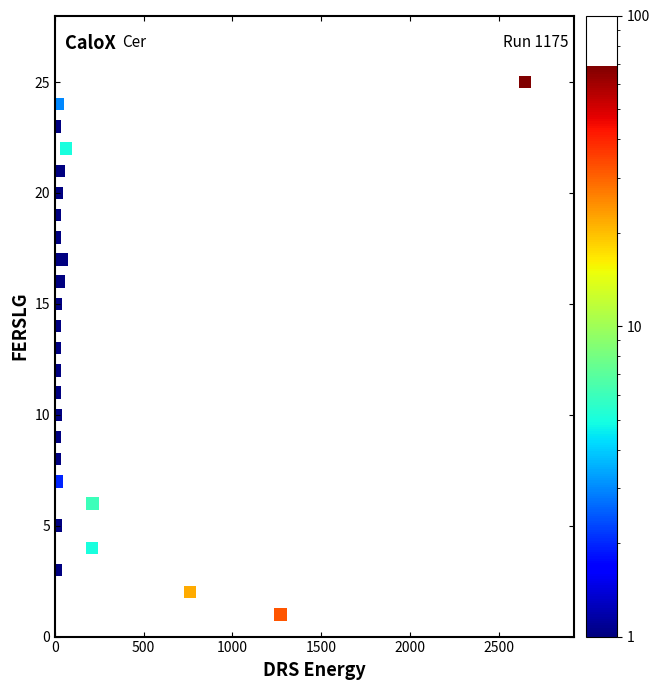

What is the range of Y values (max minus min)?

24